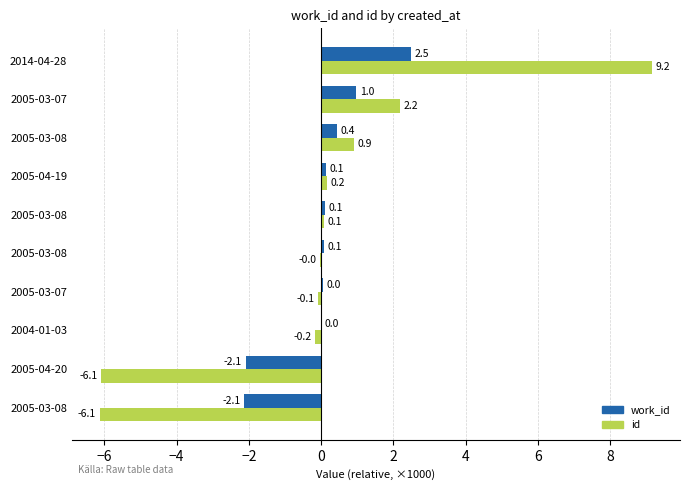

What are all the series names shown in the legend?

work_id, id